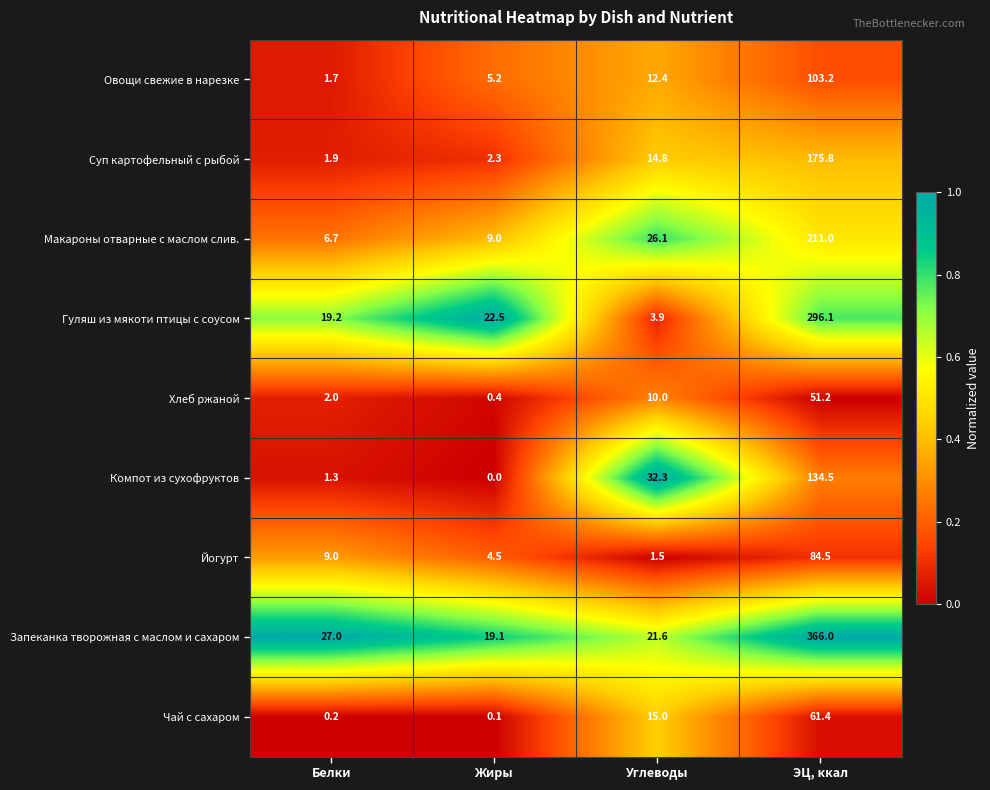

What is the approximate value of Овощи свежие в нарезке at Белки?

1.7